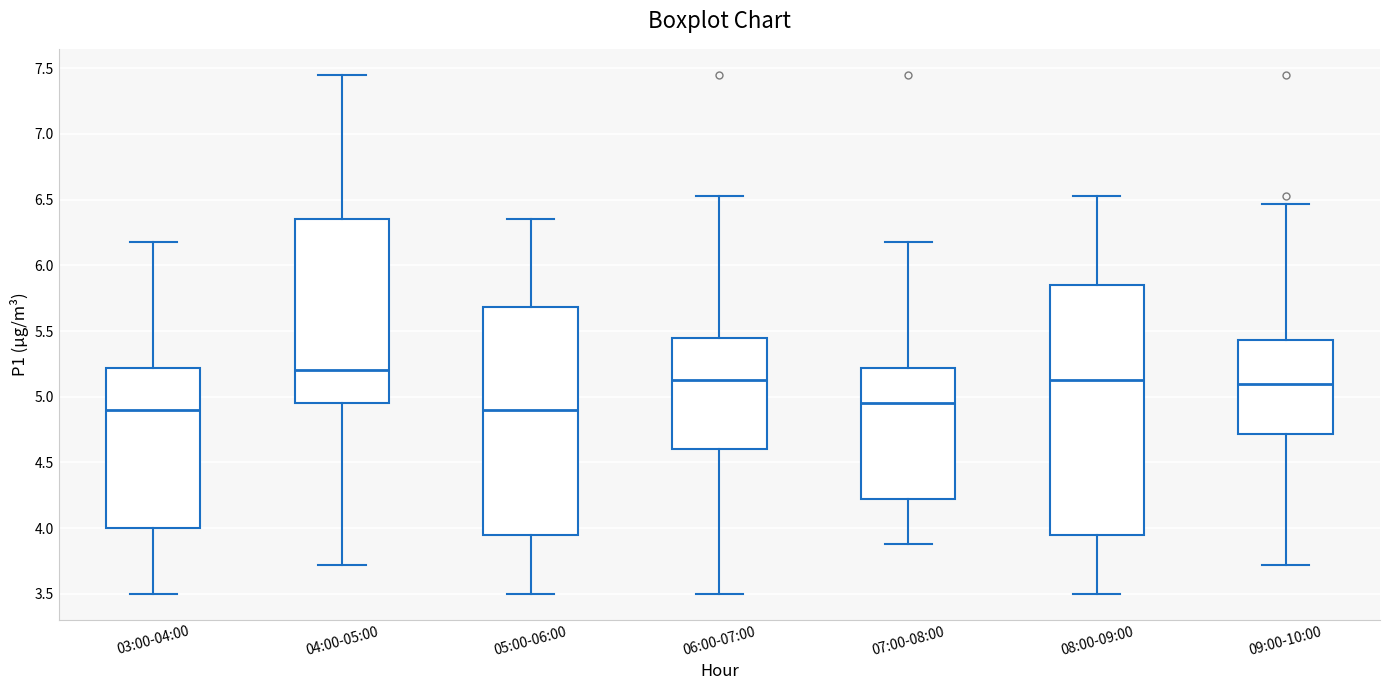

Reading left to right, read every box against the y-axis: the position of its median line, the range the box covers, and the ends of its whiskers. The values are not printed on the chart, so give them approximately, as read against the axis.

03:00-04:00: median 4.90, box 4.00 to 5.20, whiskers 3.50 to 6.20
04:00-05:00: median 5.20, box 4.95 to 6.35, whiskers 3.70 to 7.45
05:00-06:00: median 4.90, box 3.95 to 5.70, whiskers 3.50 to 6.35
06:00-07:00: median 5.15, box 4.60 to 5.45, whiskers 3.50 to 6.55
07:00-08:00: median 4.95, box 4.20 to 5.20, whiskers 3.90 to 6.20
08:00-09:00: median 5.15, box 3.95 to 5.85, whiskers 3.50 to 6.55
09:00-10:00: median 5.10, box 4.70 to 5.45, whiskers 3.70 to 6.45